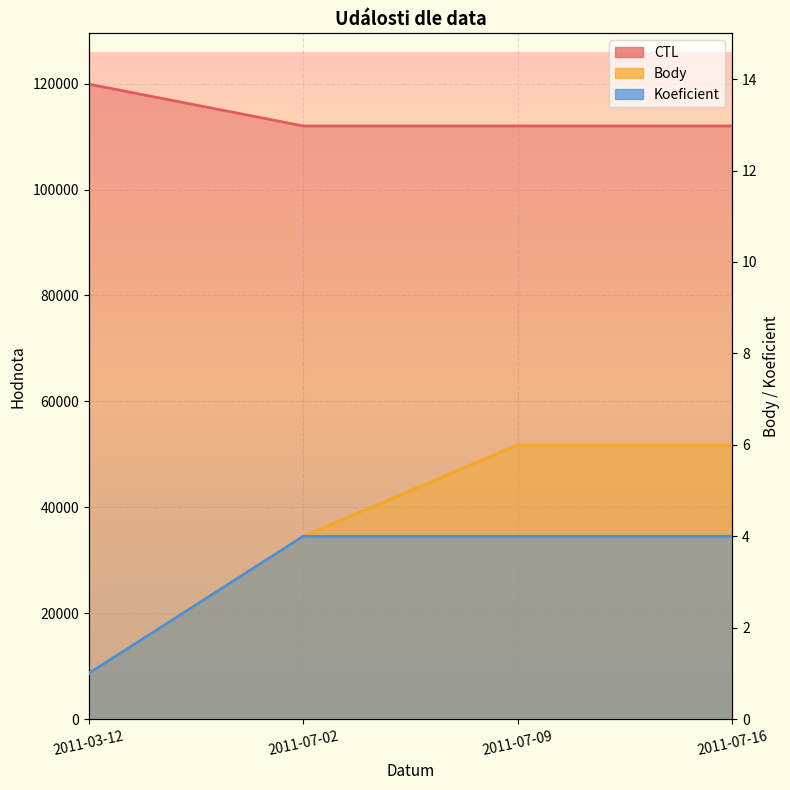

Reading left to right, transcribe all the data shown in this chart.

CTL: 2011-03-12=119902	2011-07-02=112006	2011-07-09=112008	2011-07-16=112009
Body: 2011-03-12=1	2011-07-02=4	2011-07-09=6	2011-07-16=6
Koeficient: 2011-03-12=1	2011-07-02=4	2011-07-09=4	2011-07-16=4